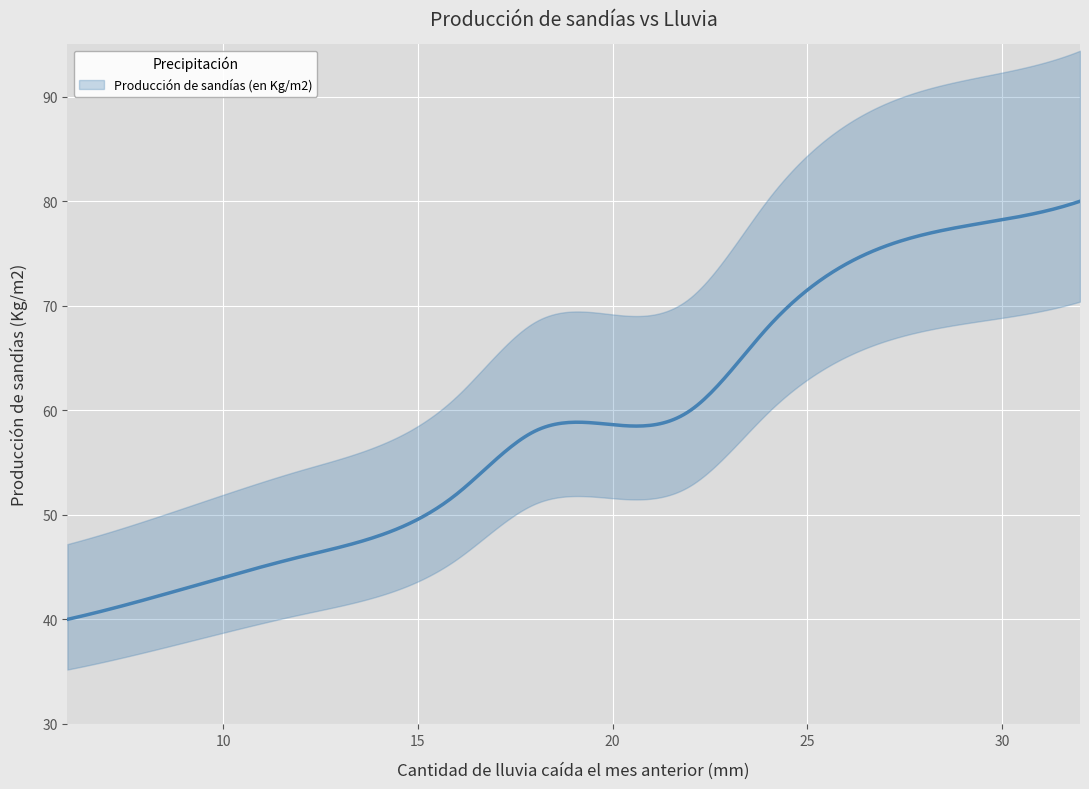

Is it true that the value at 32 is 80?

True